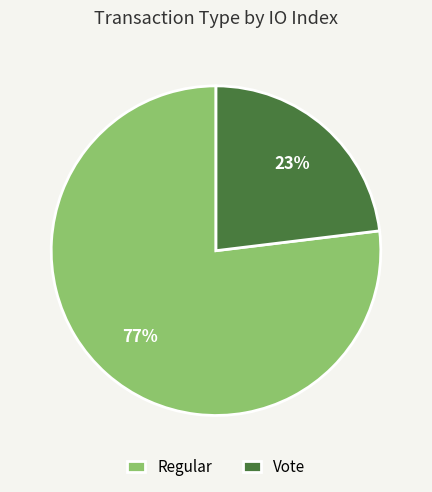

To the nearest percent, what is the difference between the Regular and Vote slice percentages?

54%